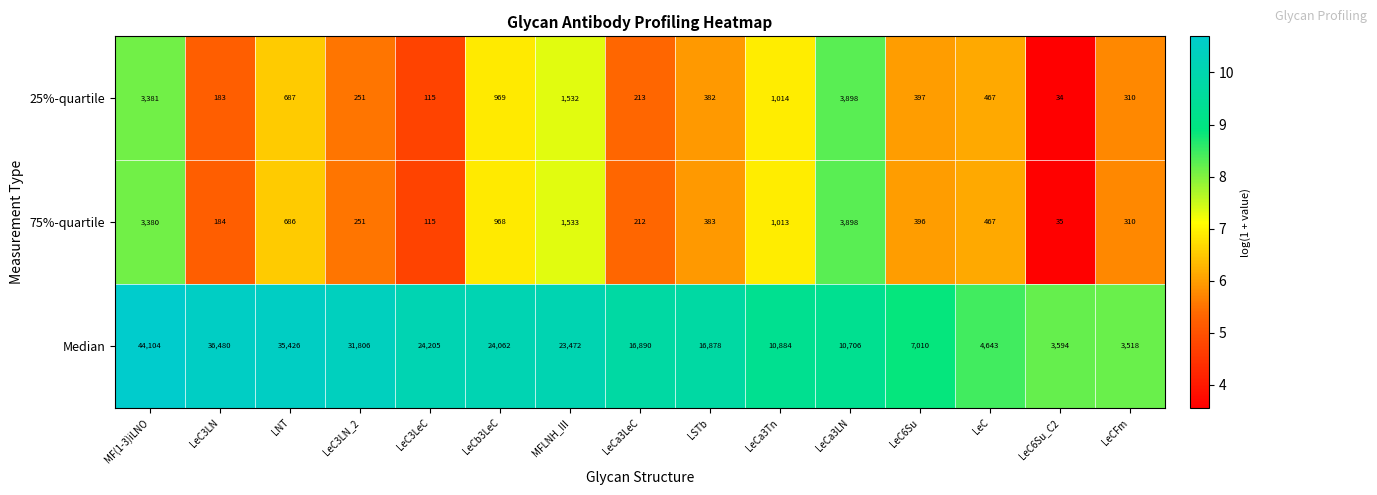

What is the average value of the Median series?

19579